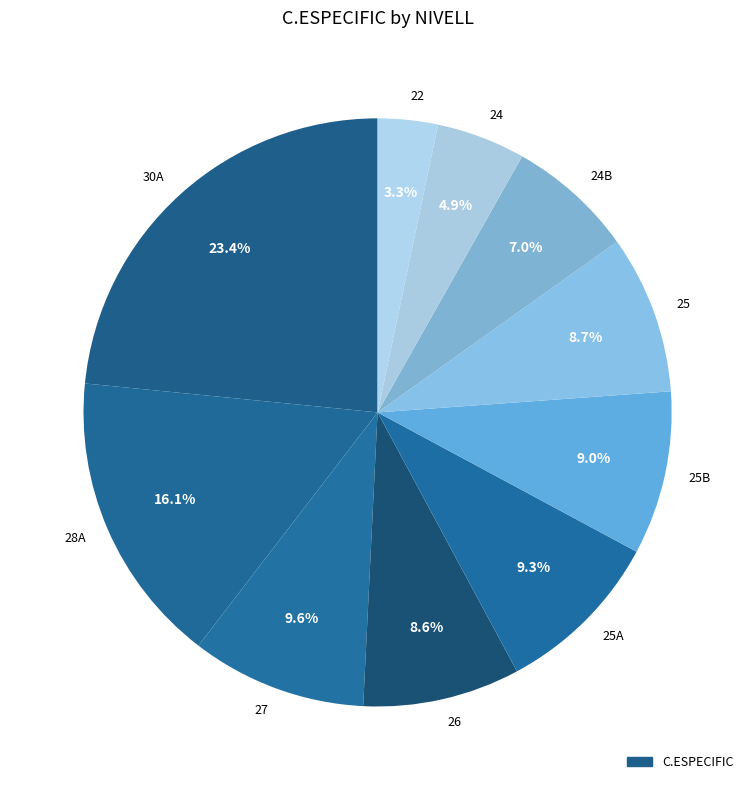

Does 25 represent more than half of the total?

No